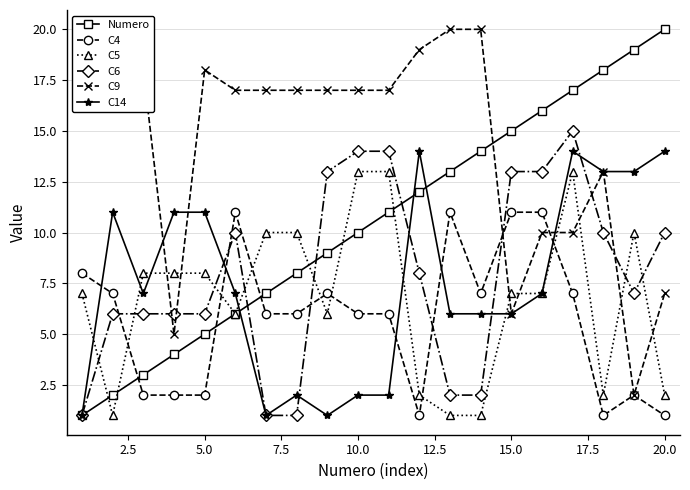

Which series ends up on top after the final intersection of C9 and C6?

C6